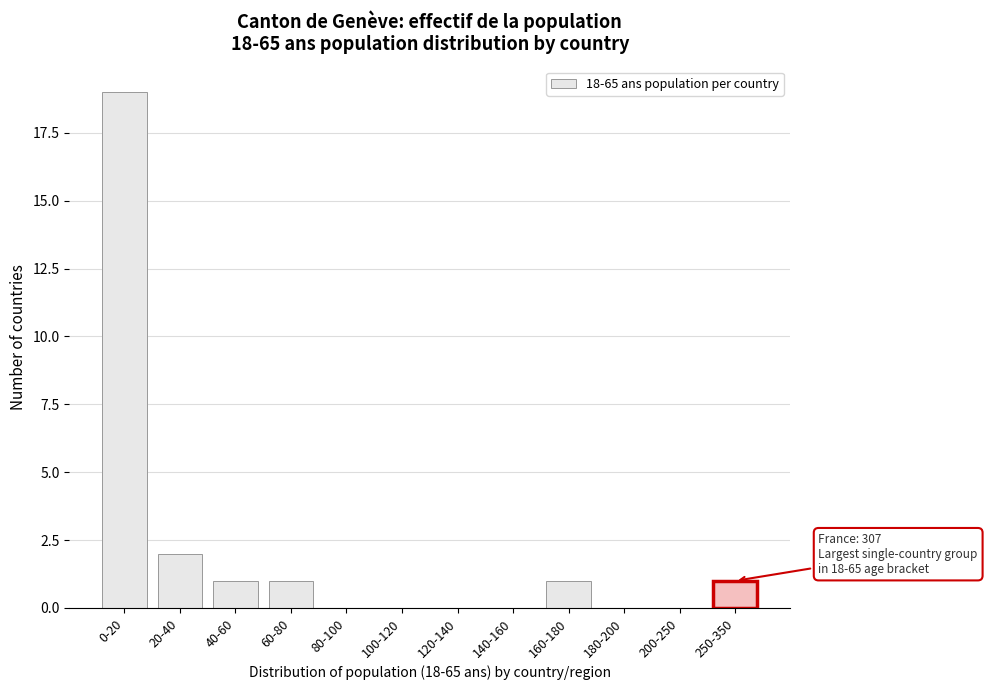

Reading left to right, transcribe all the data shown in this chart.

0-20=19	20-40=2	40-60=1	60-80=1	80-100=0	100-120=0	120-140=0	140-160=0	160-180=1	180-200=0	200-250=0	250-350=1